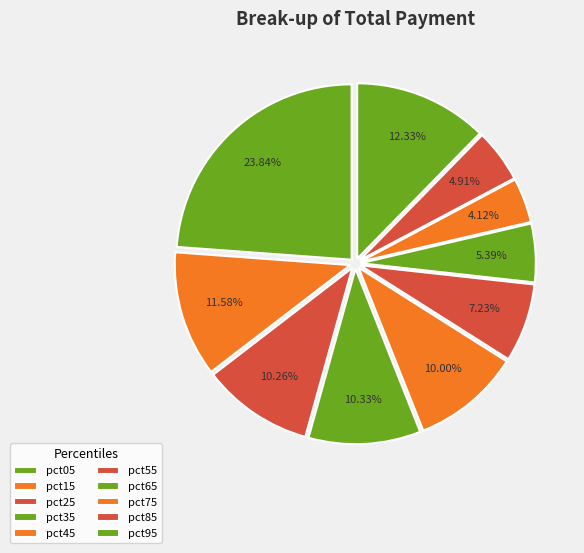

Does pct35 represent more than half of the total?

No